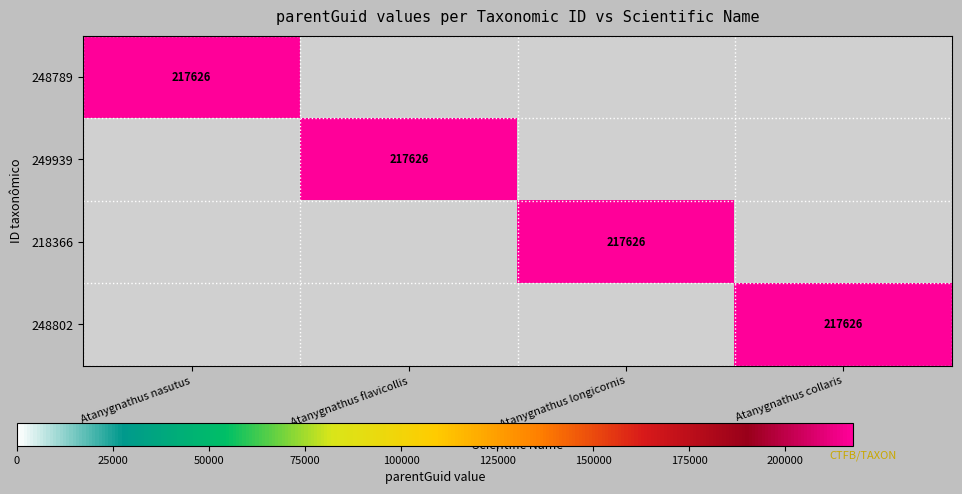

The value of 248789 at Atanygnathus nasutus is 217626. True or false?

True